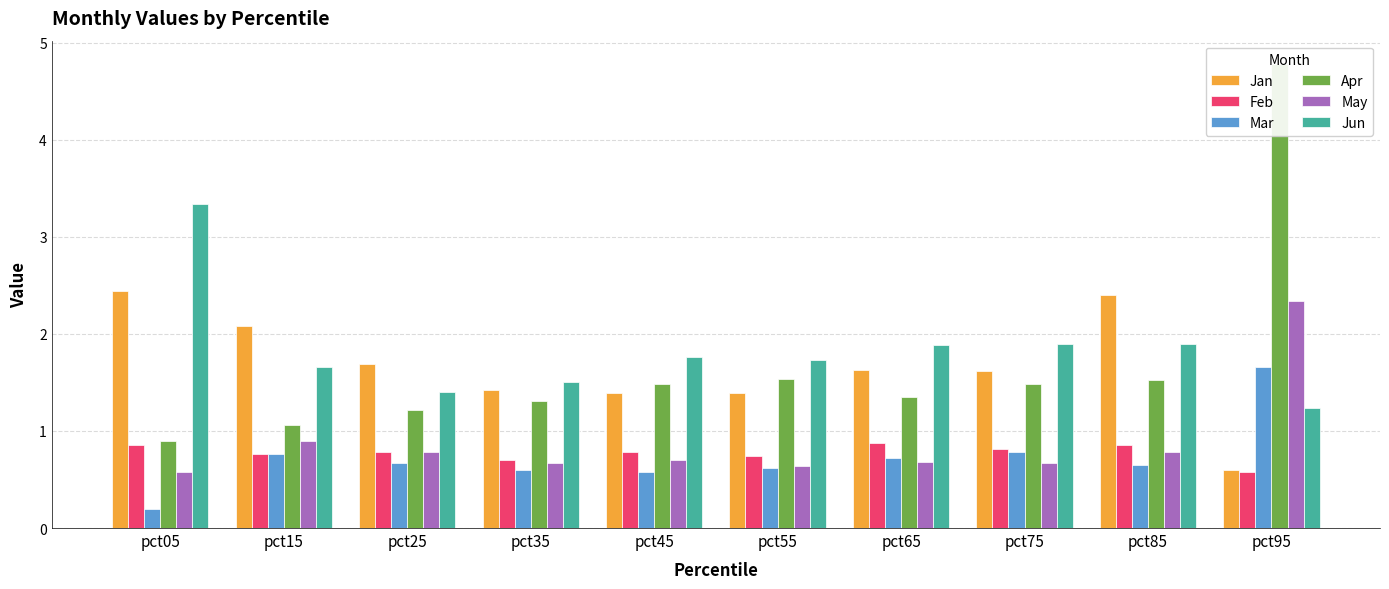

At which label does Feb reach its peak?

pct65